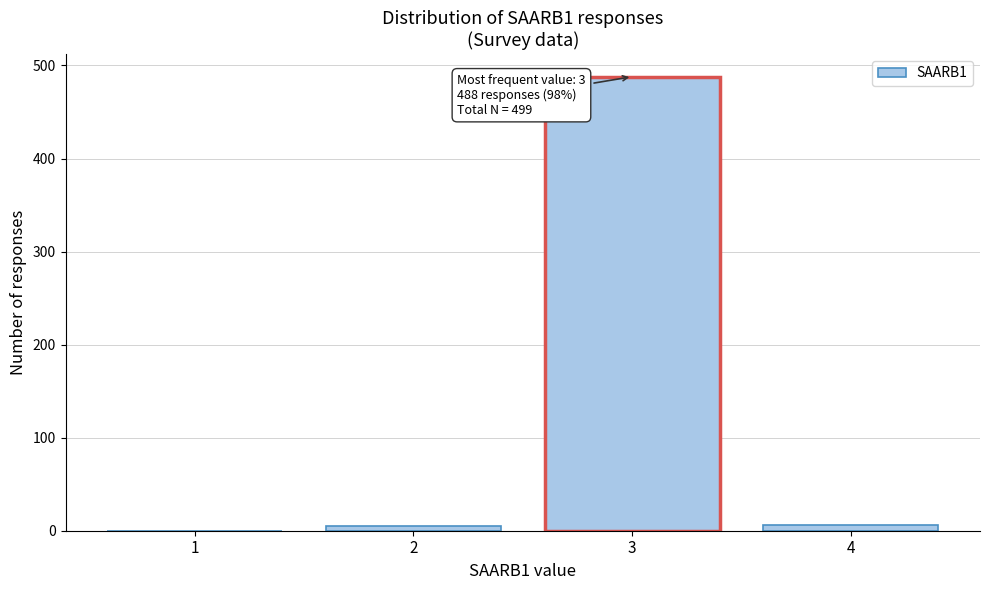

Is it true that the value at 1 is 286?

False